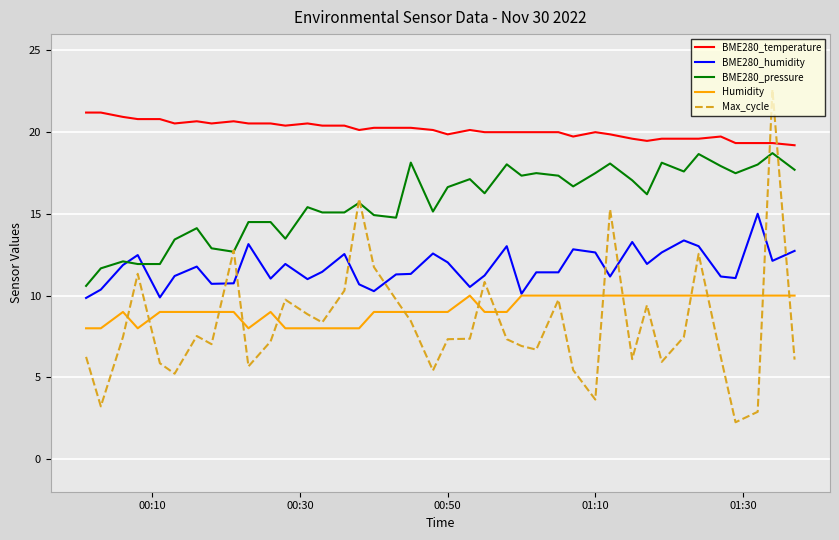

What is the minimum value for Humidity?

8.0